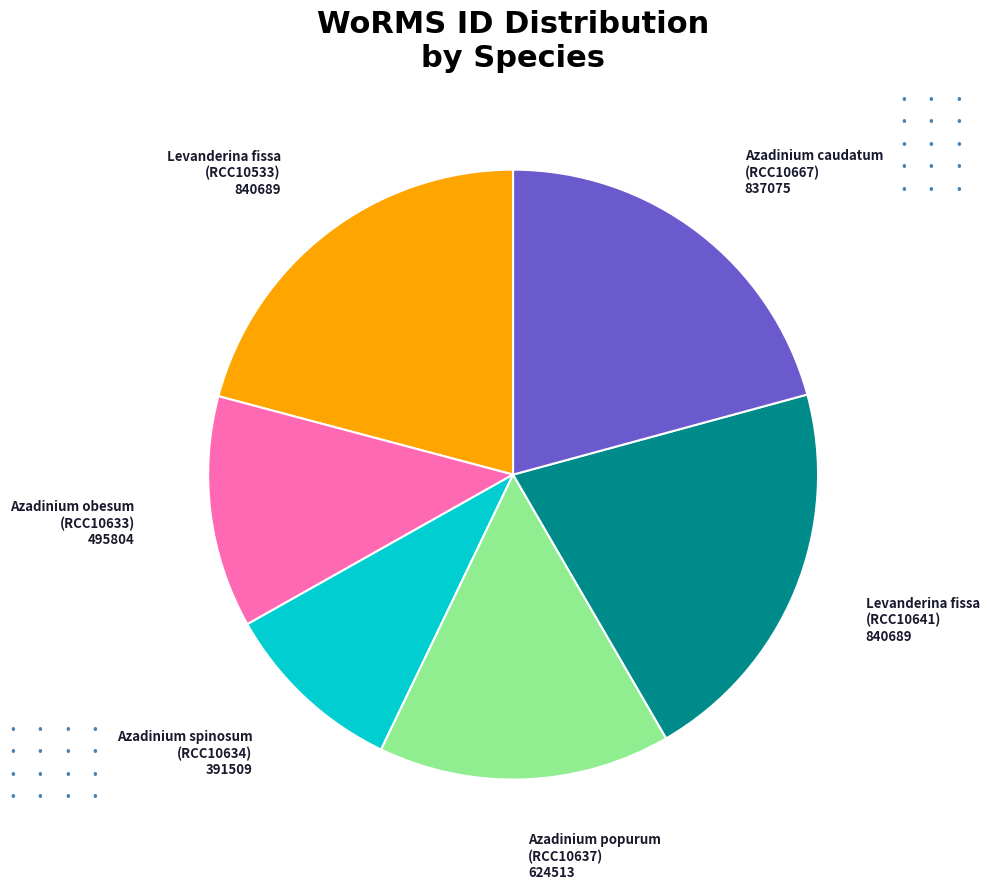

Is there a majority slice in this chart?

No